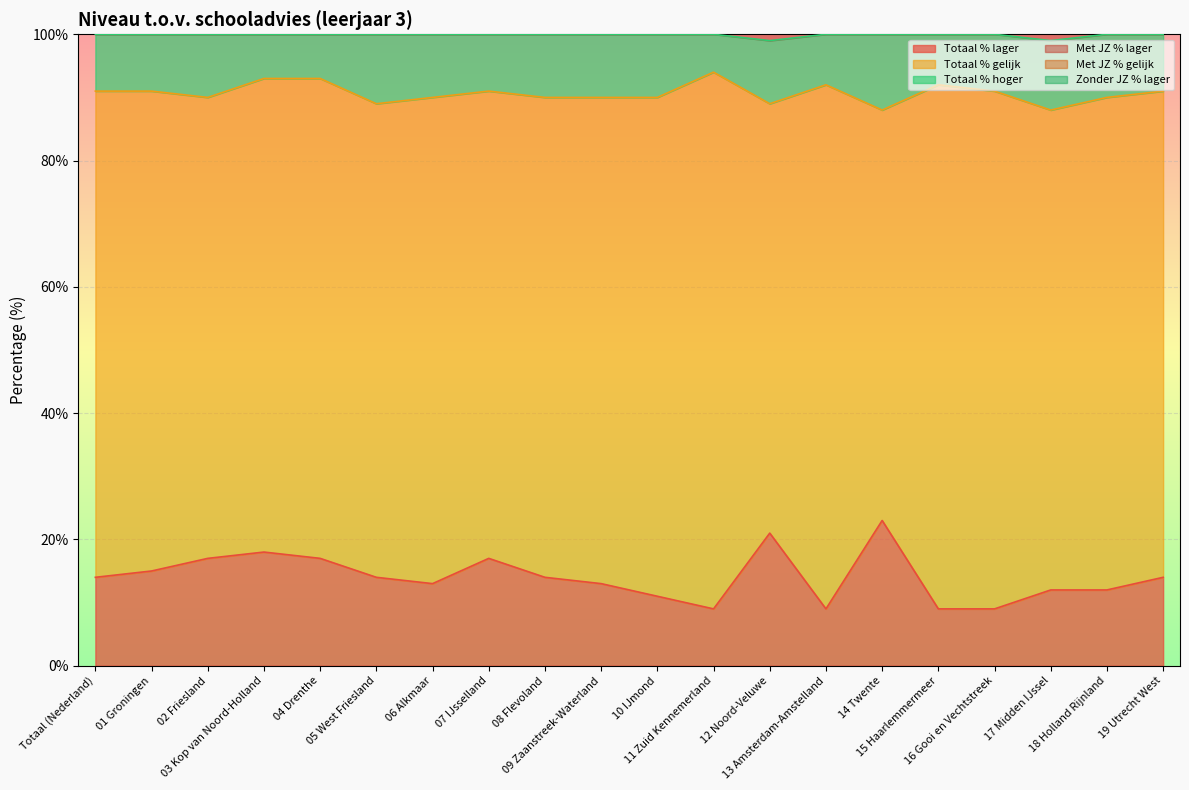

Does the chart display data point markers on the line(s)?

No